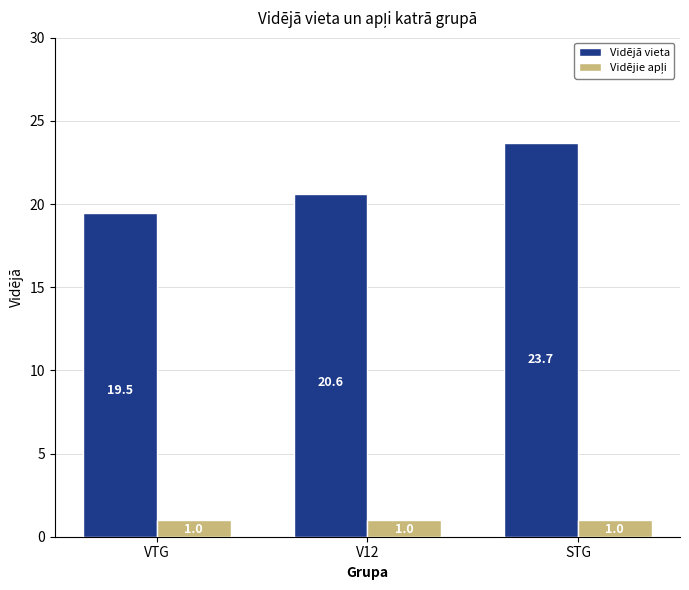

The Vidējā vieta series shows 23.7 at STG. True or false?

True